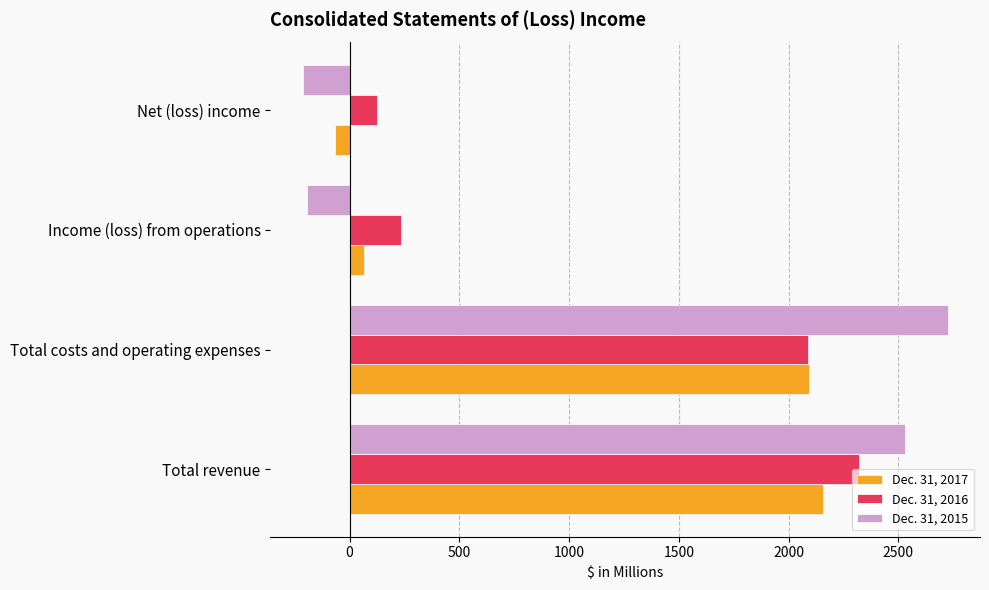

True or false: Dec. 31, 2016 has a value of 125 at Net (loss) income.

True